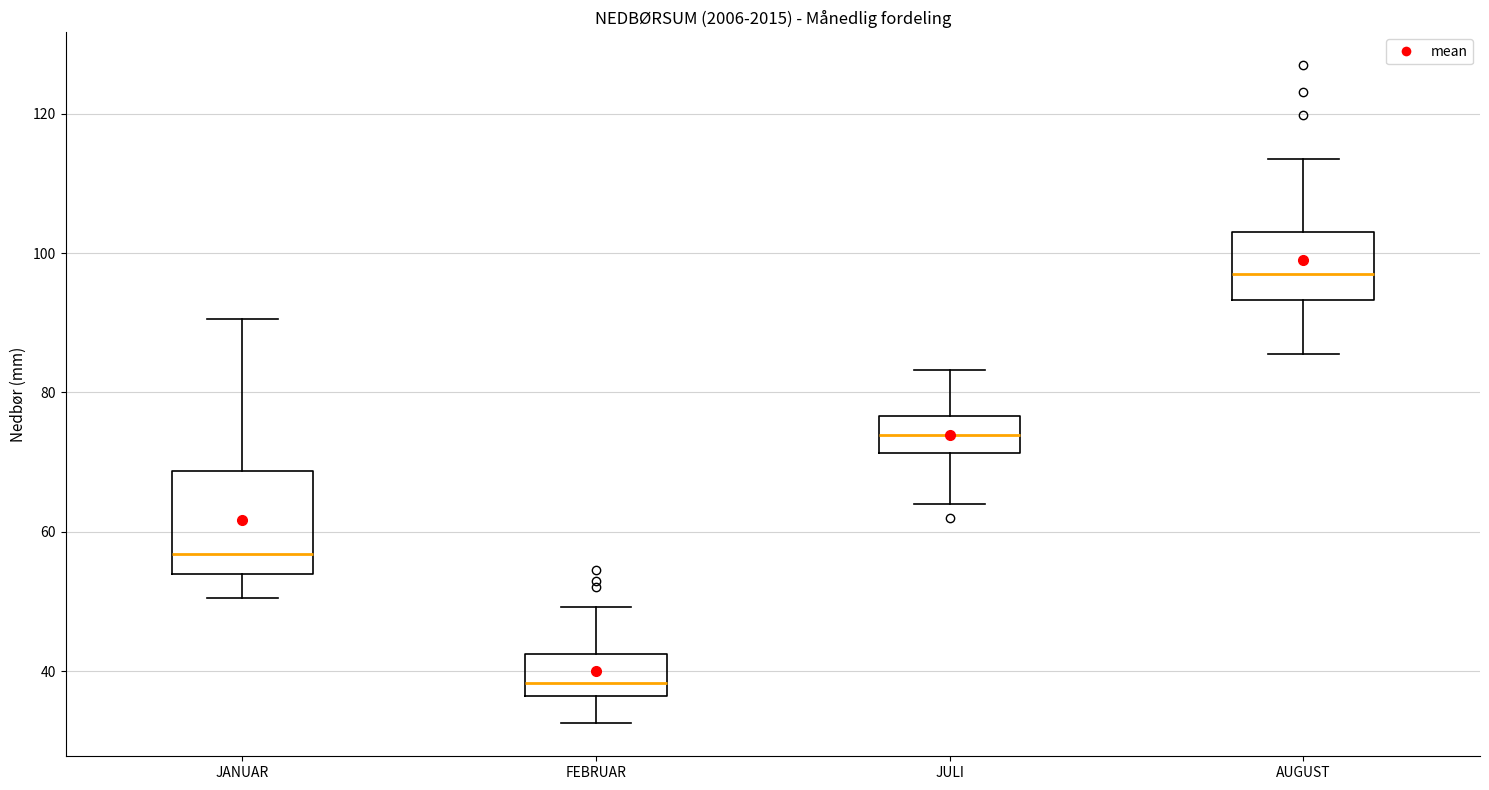

Reading left to right, read every box against the y-axis: the position of its median line, the range the box covers, and the ends of its whiskers. The values are not printed on the chart, so give them approximately, as read against the axis.

JANUAR: median 56, box 54 to 68, whiskers 50 to 90
FEBRUAR: median 38, box 36 to 42, whiskers 32 to 50
JULI: median 74, box 72 to 76, whiskers 64 to 84
AUGUST: median 96, box 94 to 104, whiskers 86 to 114